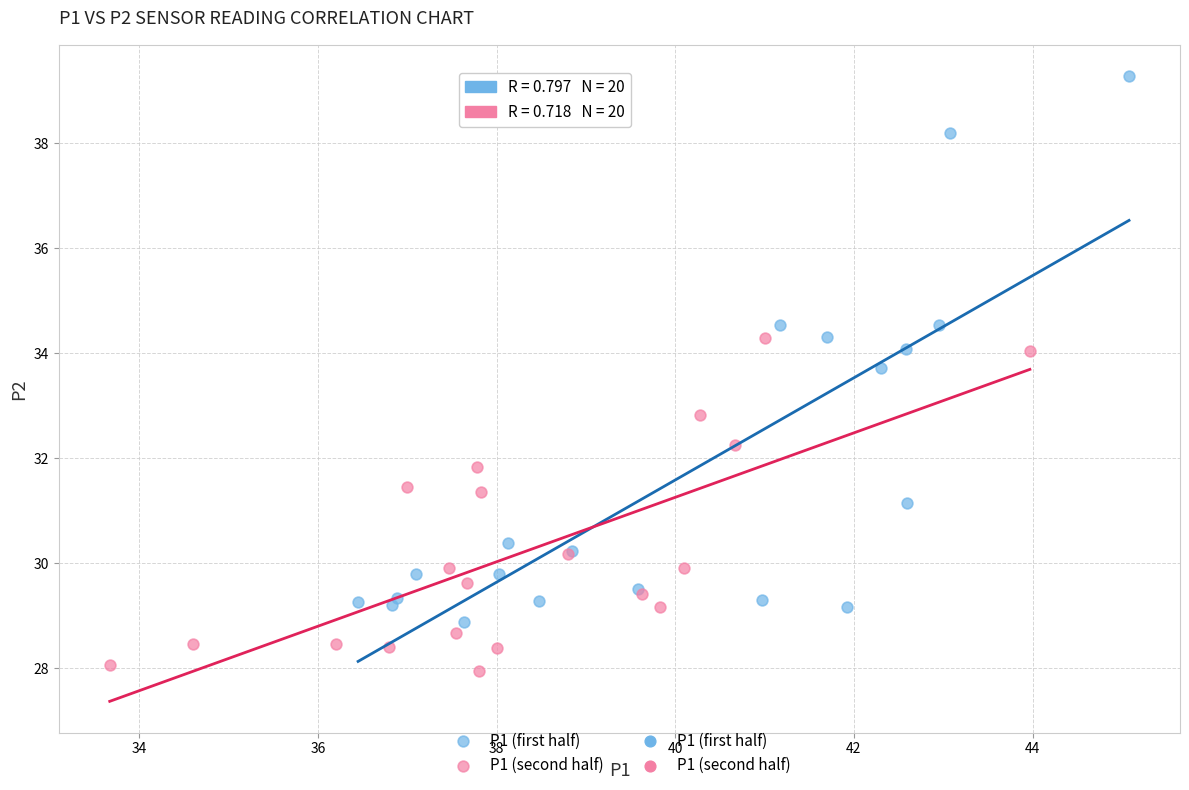

Which series reaches the maximum Y coordinate?

P1 (first half)